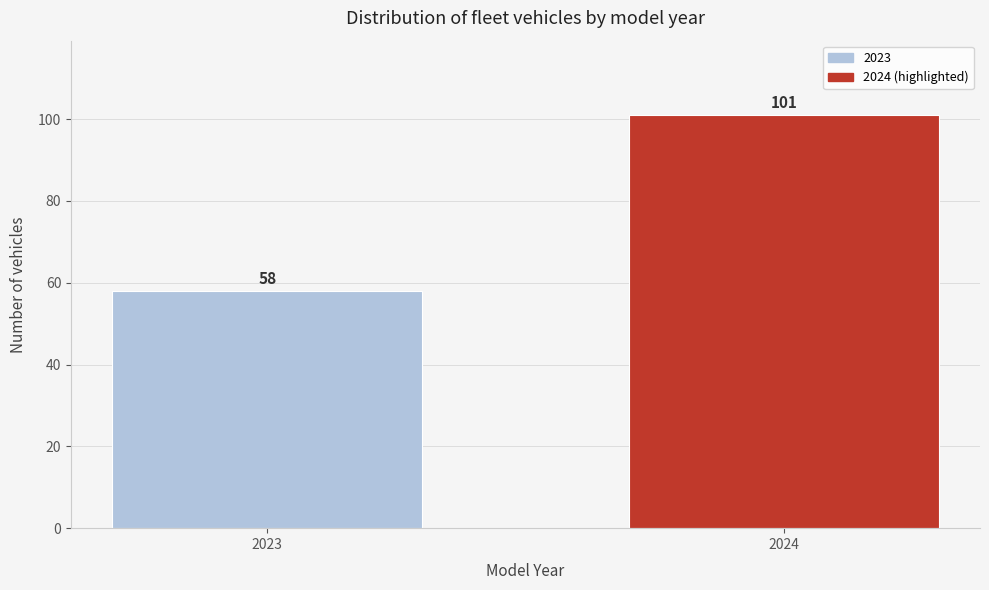

Reading left to right, list all the values displayed in this chart.

58	101